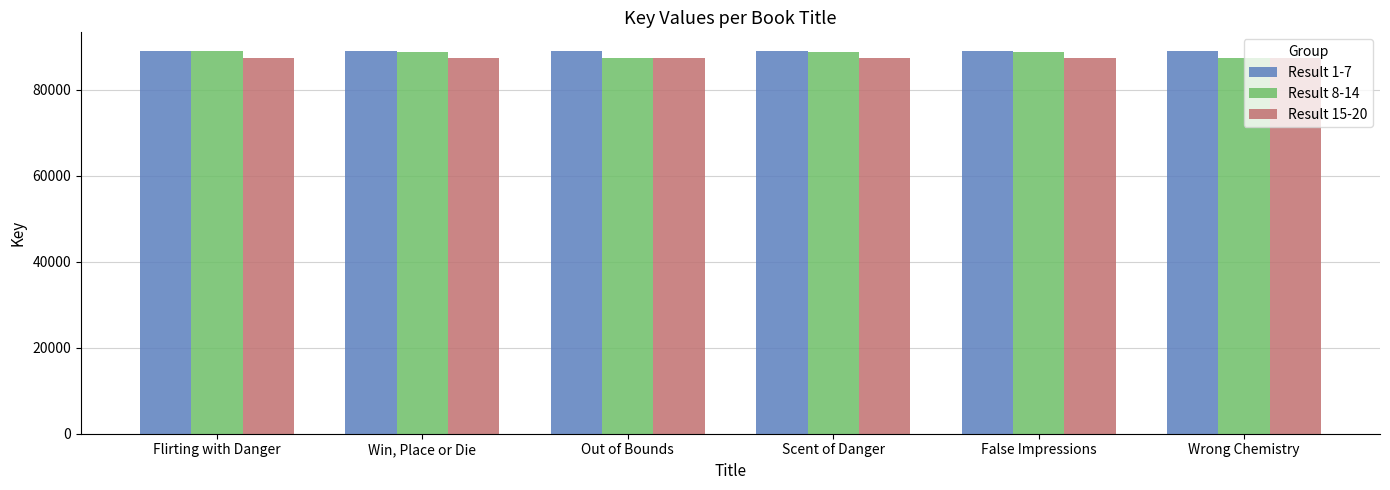

Rank the categories by Result 8-14 value from lowest to highest.

Wrong Chemistry, Out of Bounds, False Impressions, Scent of Danger, Win, Place or Die, Flirting with Danger